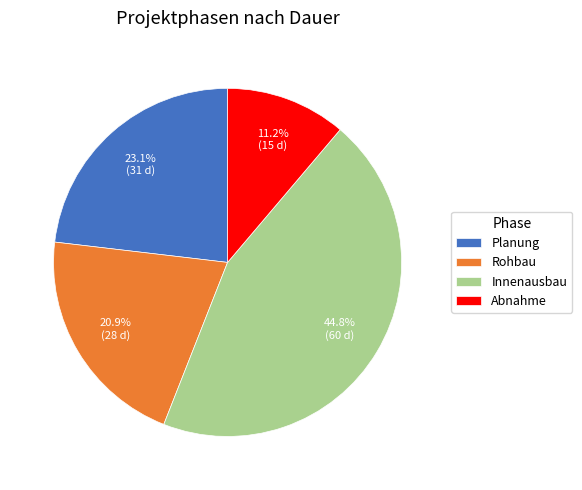

How many segments does this pie chart have?

4